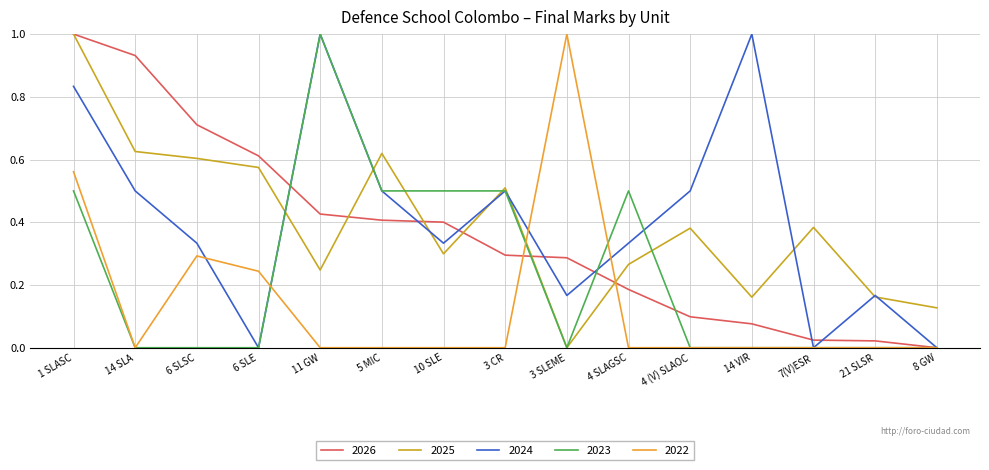

Between 21 SLSR and 8 GW, which series saw the biggest shift?

2024